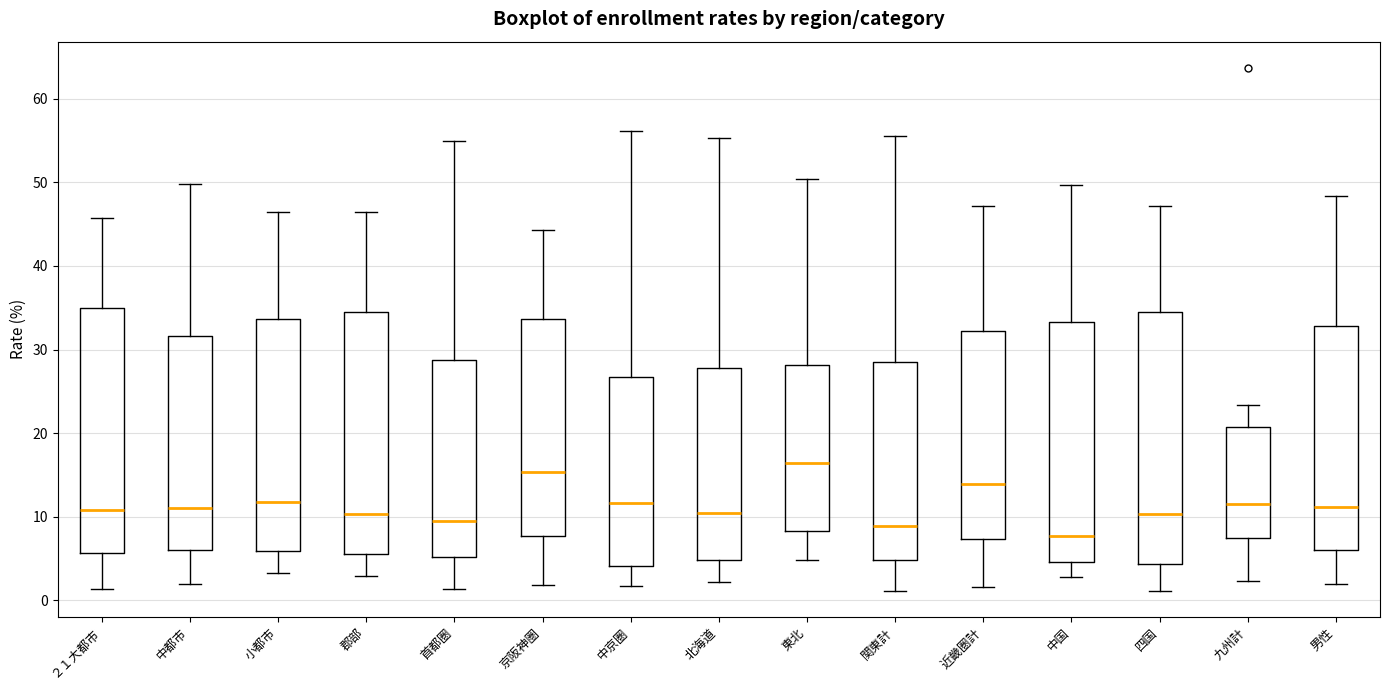

Where is the upper edge of the box for 九州計 on the y-axis? The values are not printed on the chart, so give them approximately, as read against the axis.

21